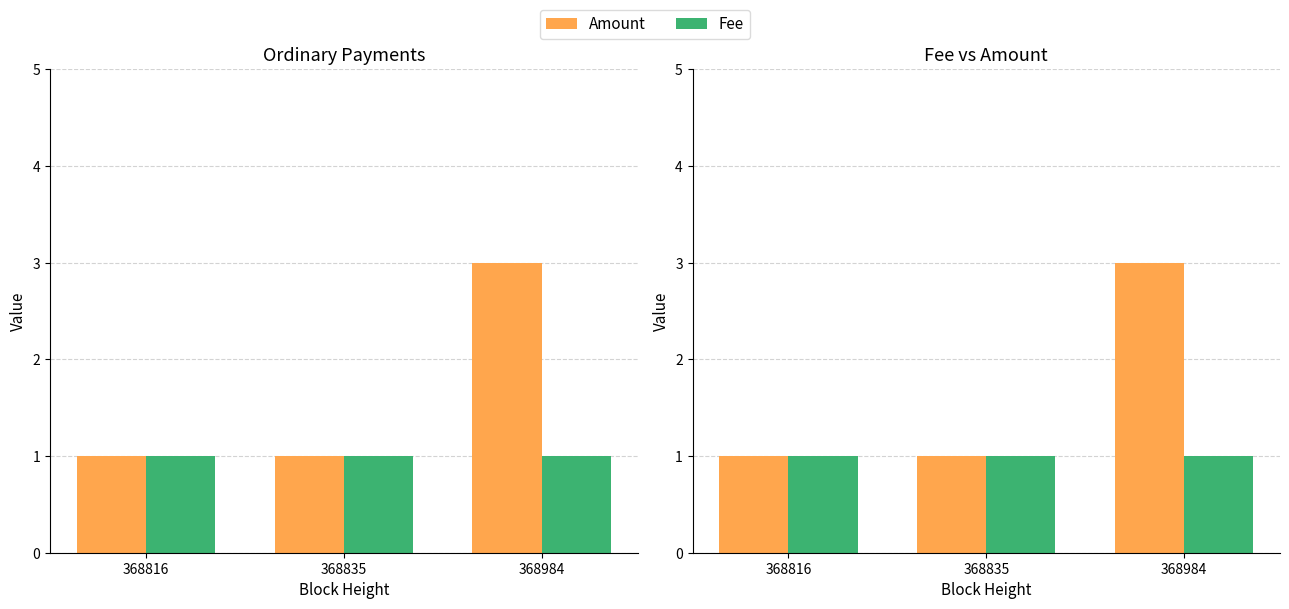

How many bars are there in total?

6